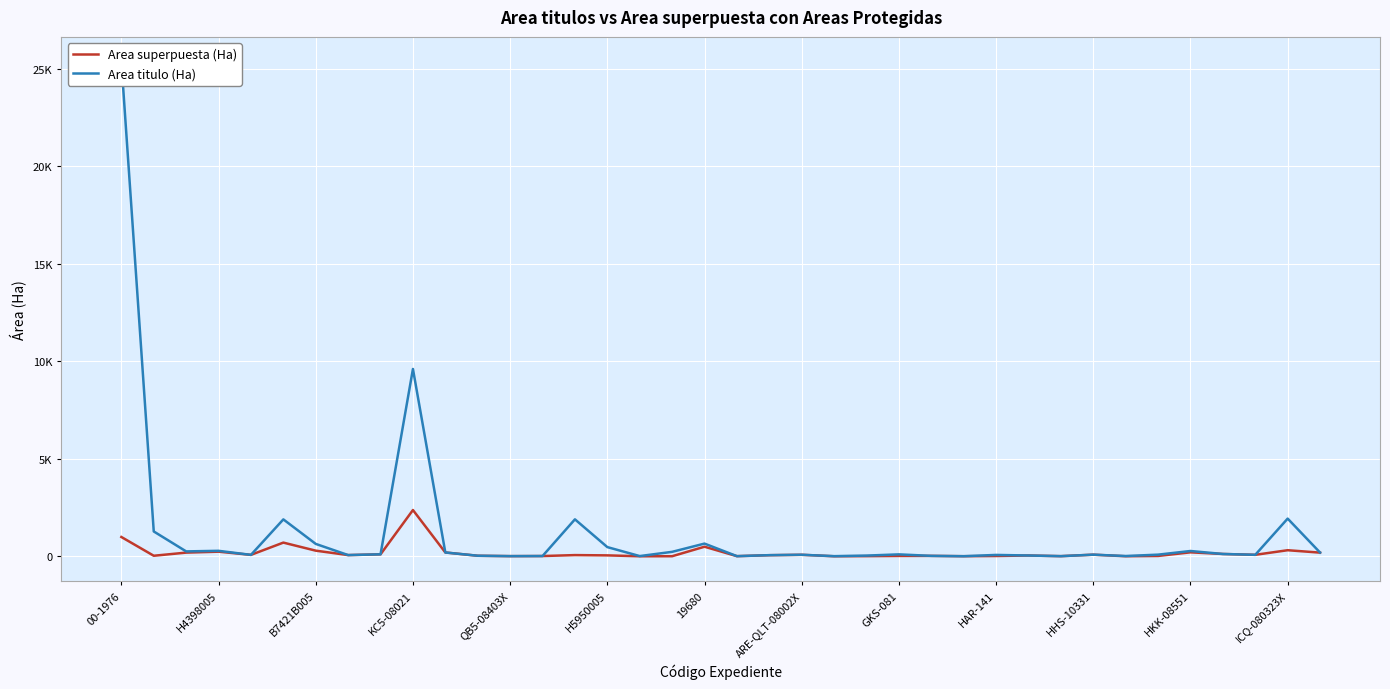

What is the difference between the maximum and second lowest values in the Area superpuesta (Ha) series?

2369.9